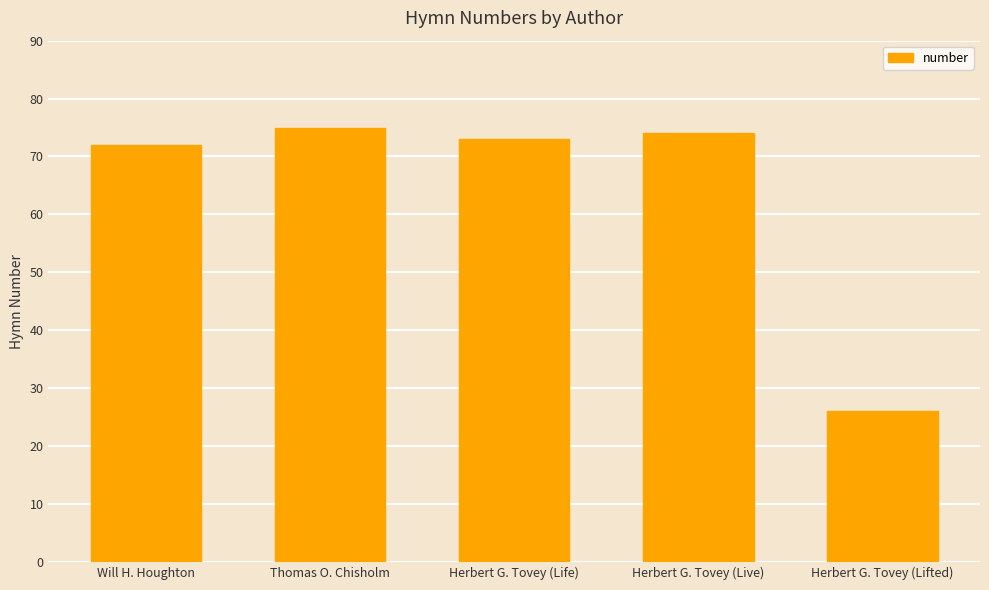

What is the ratio of the value at Thomas O. Chisholm to the value at Will H. Houghton?

1.0